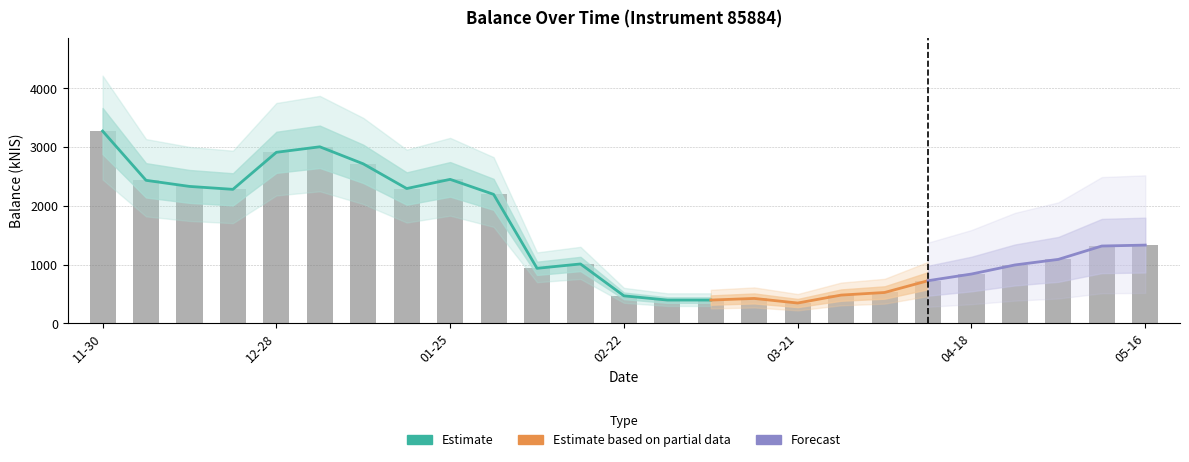

What is the difference between the maximum and minimum values?

2926.3